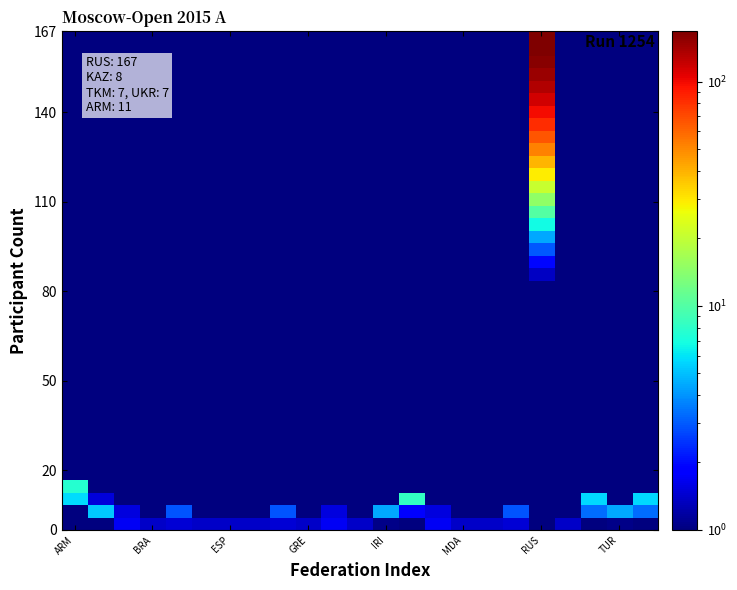

Which label corresponds to the smallest value in the chart?

ARM